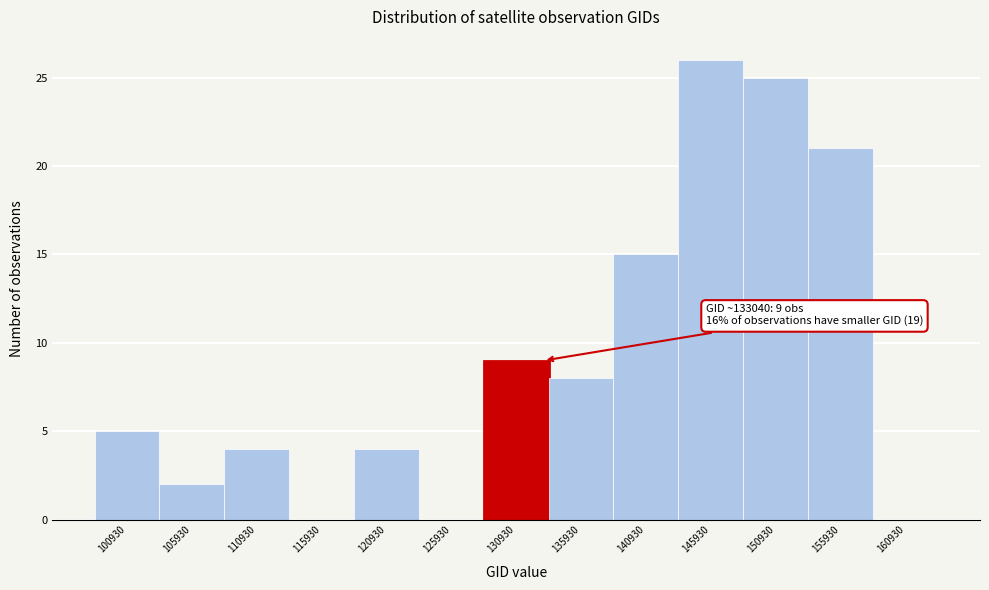

Reading right to left, extract all data points from this chart.

160930=0	155930=21	150930=25	145930=26	140930=15	135930=8	130930=9	125930=0	120930=4	115930=0	110930=4	105930=2	100930=5